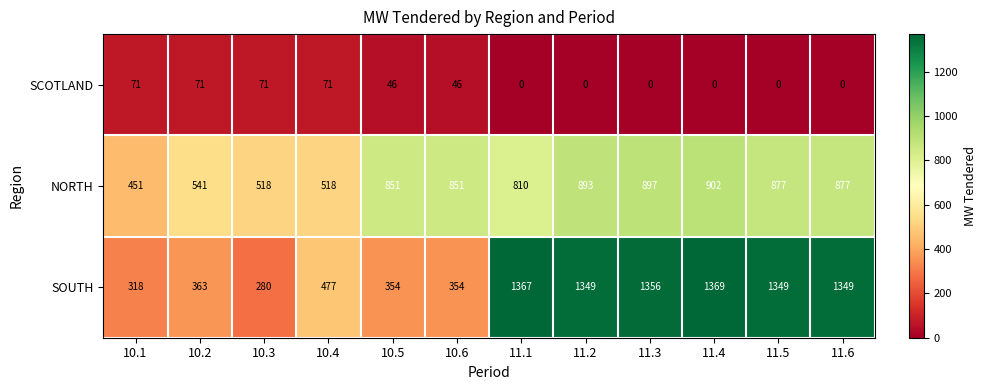

What is the maximum value for NORTH?

902